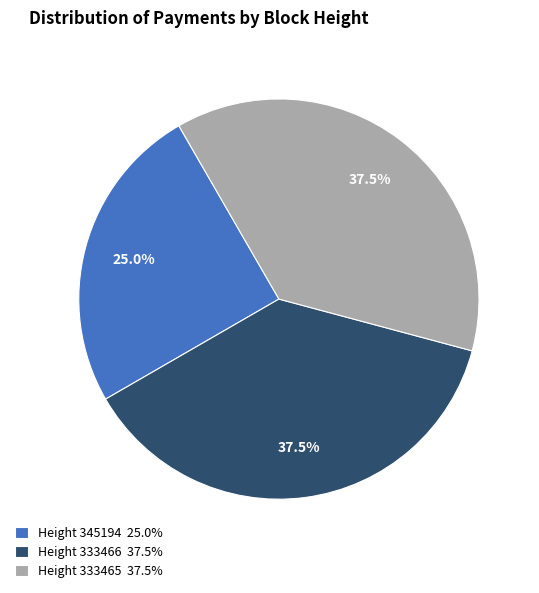

Which category has the smallest portion of the pie?

Height 345194 25.0%